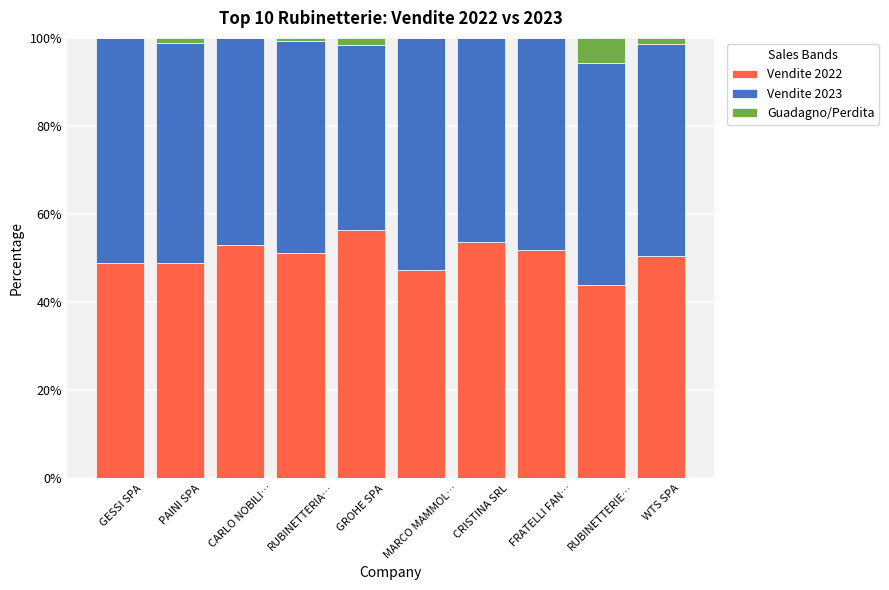

What is the maximum value for Vendite 2022?

56.5